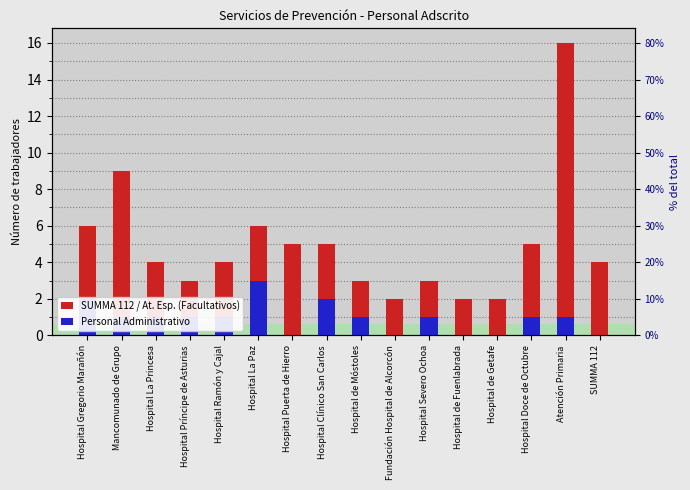

Reading left to right, what are all the values shown in this chart?

SUMMA 112 / At. Esp. (Facultativos): 6	9	4	3	4	6	5	5	3	2	3	2	2	5	16	4
Personal Administrativo: 2	1	1	1	1	3	0	2	1	0	1	0	0	1	1	0